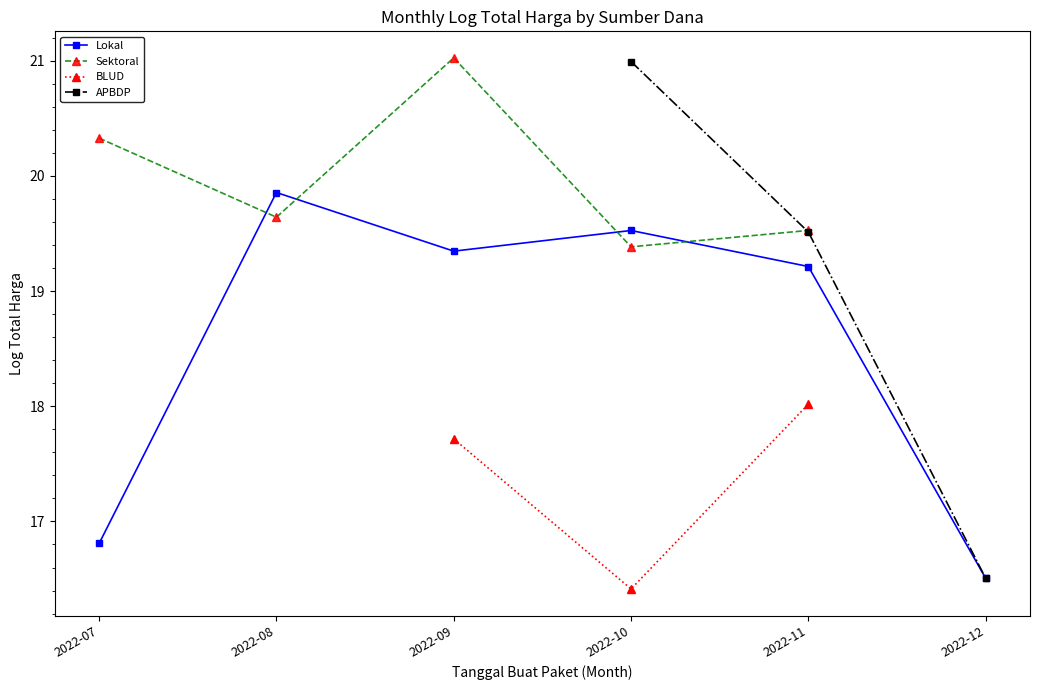

How many interior local valleys does the Lokal series have?

1